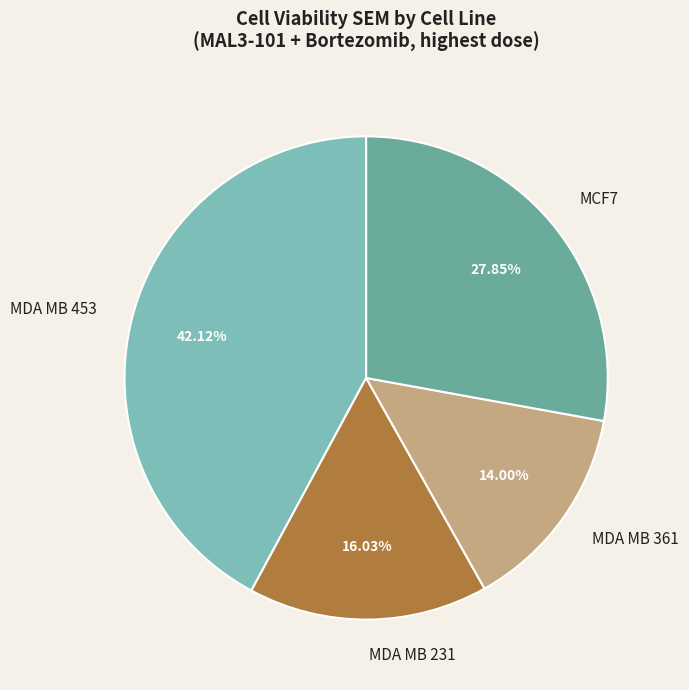

Is there a majority slice in this chart?

No